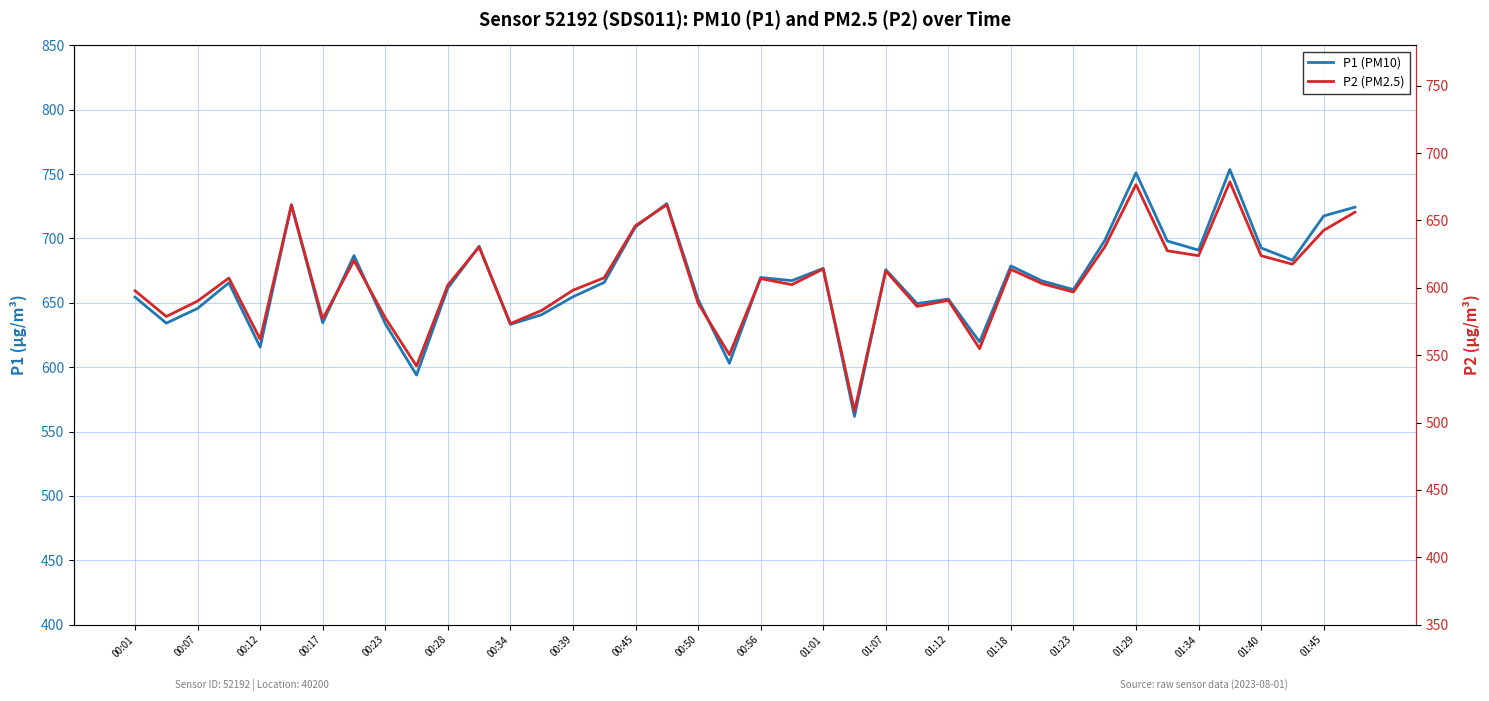

Which series changed the most between 23 and 39?

P1 (PM10)